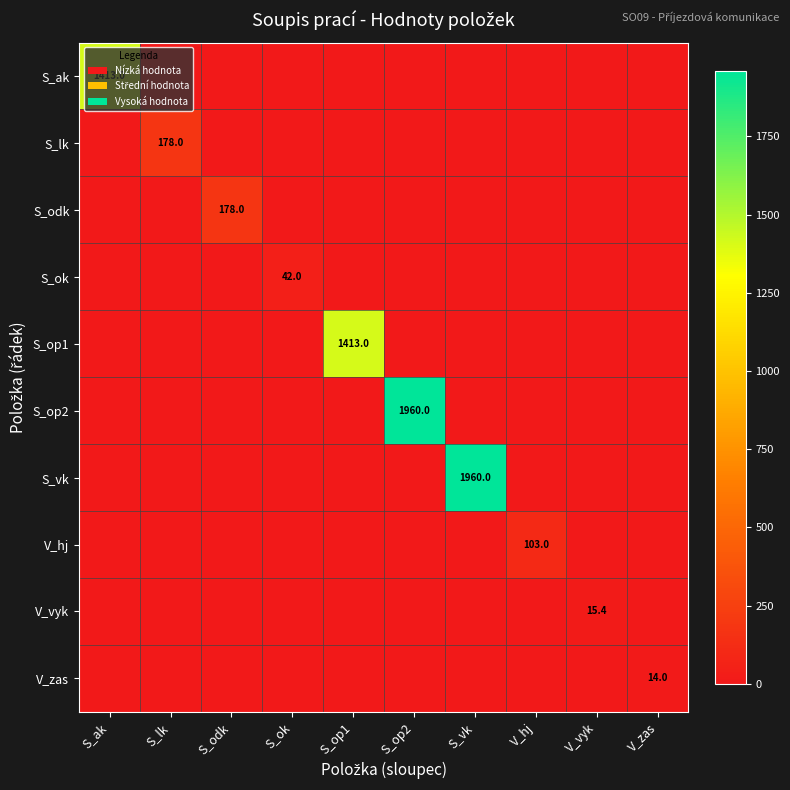

Is the value of S_odk at S_odk greater than the value of S_ok at S_lk?

Yes